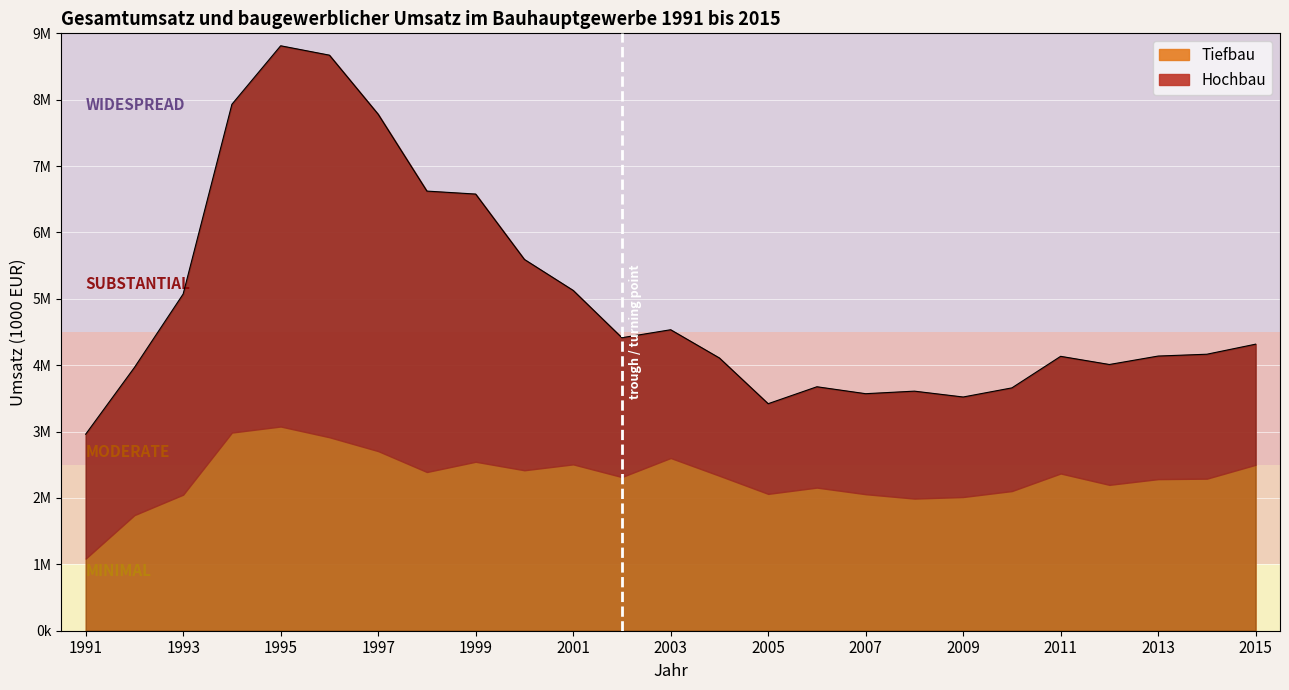

Is it true that the value at 2014 is 1157393?

False